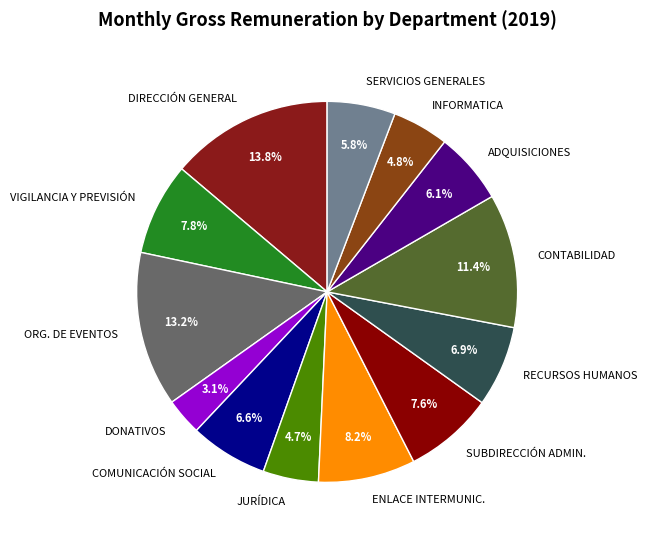

Is the sum of CONTABILIDAD and INFORMATICA greater than half?

No